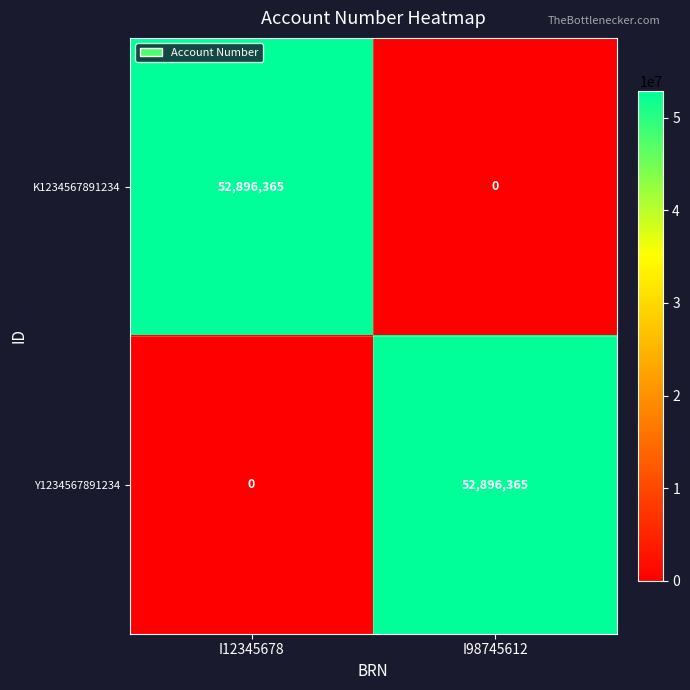

What is the difference between the highest and lowest values at I98745612?

52896365